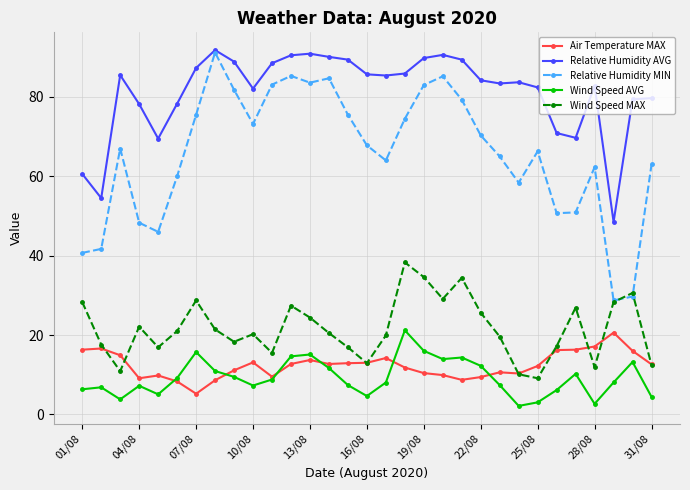

Does the chart have visible grid lines?

Yes